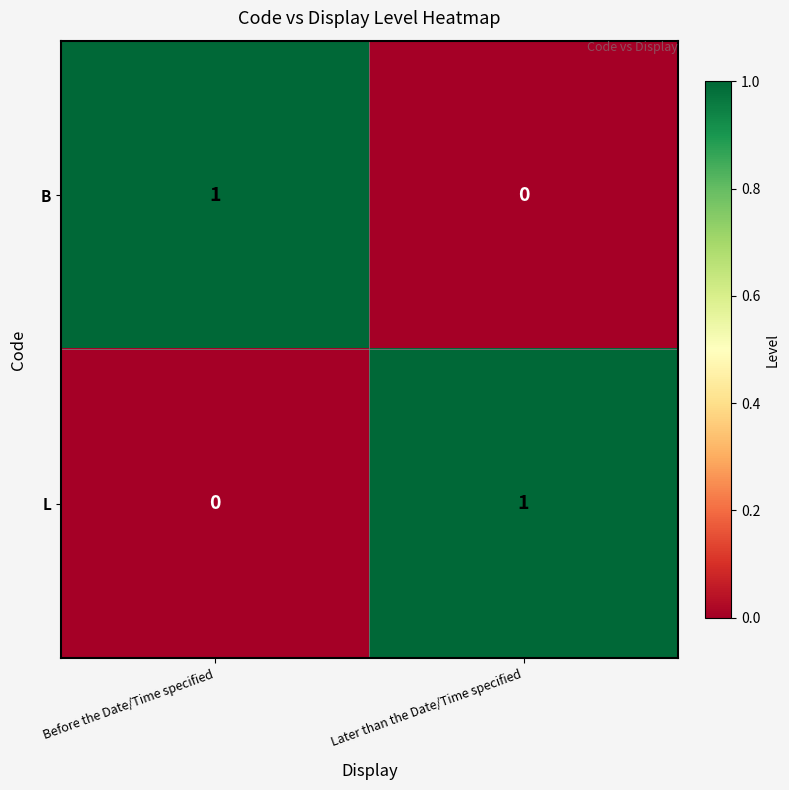

Is the value of L at Before the Date/Time specified greater than the value of B at Before the Date/Time specified?

No